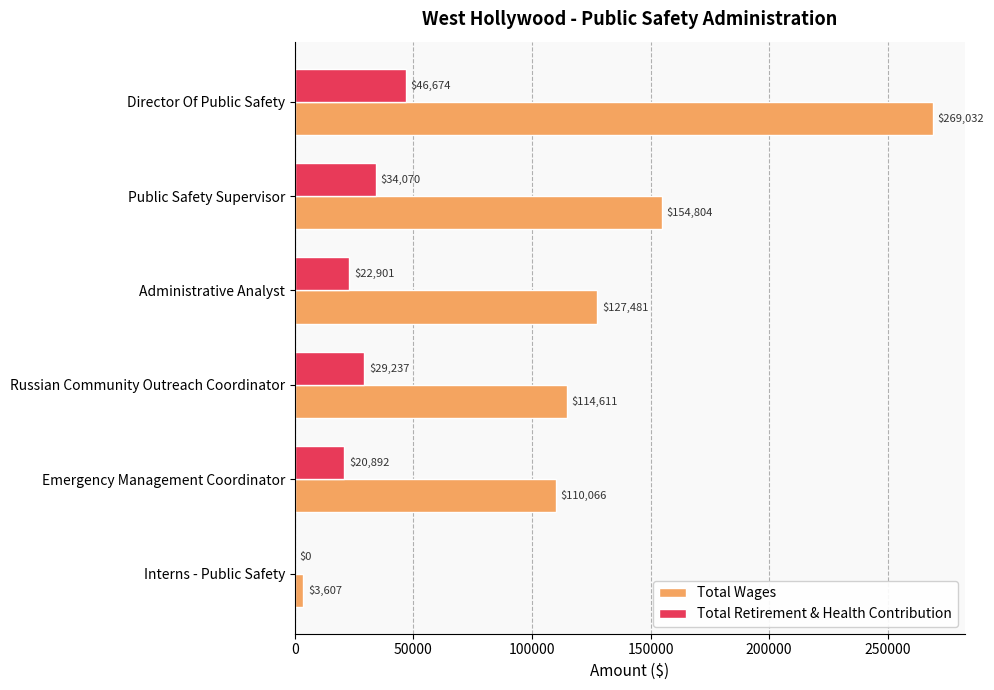

The Total Wages series shows 84110 at Administrative Analyst. True or false?

False